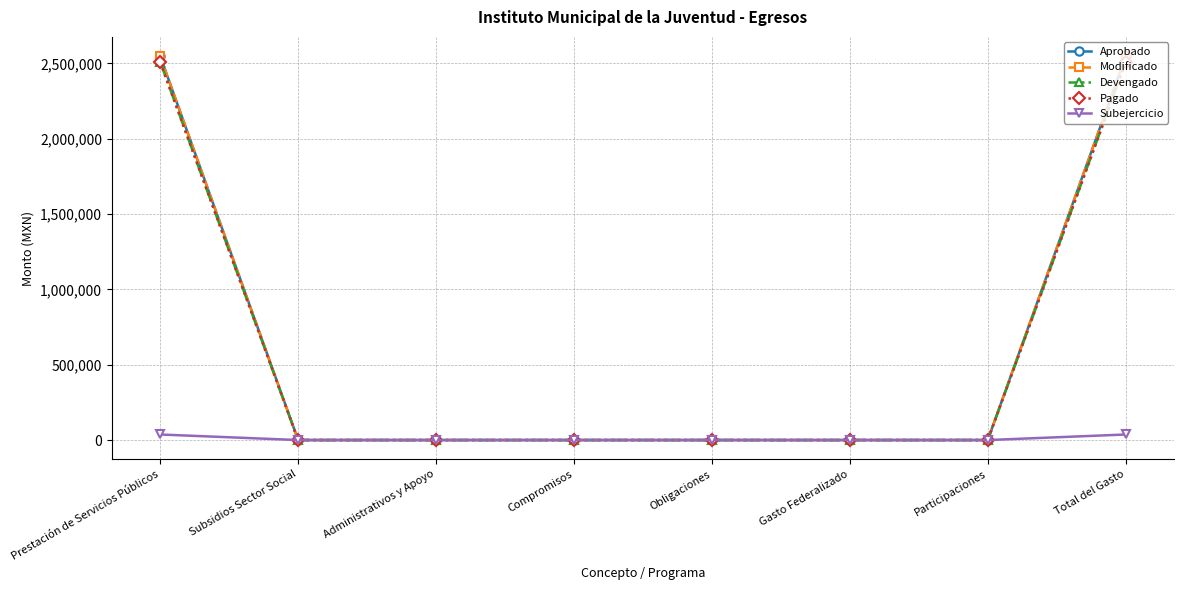

Is it true that Aprobado equals 0.0 at Compromisos?

True